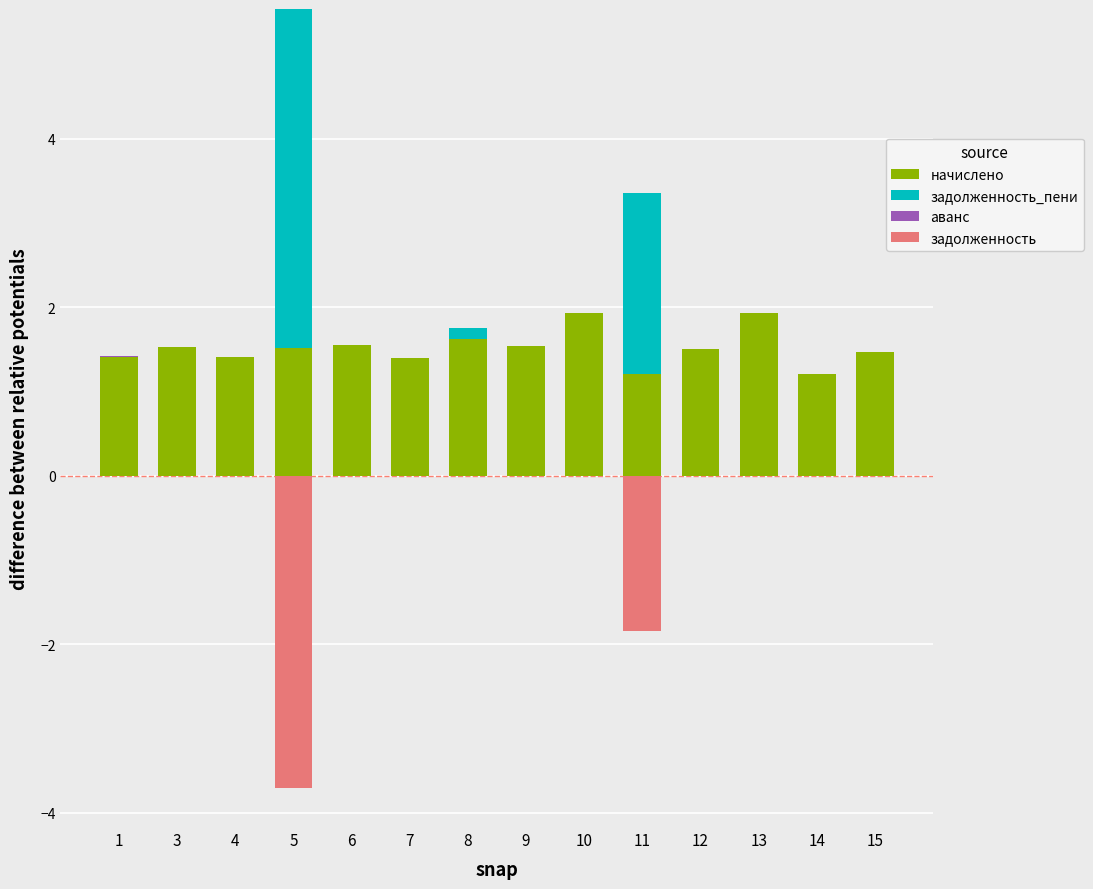

Which series has the largest range (max minus min)?

задолженность_пени